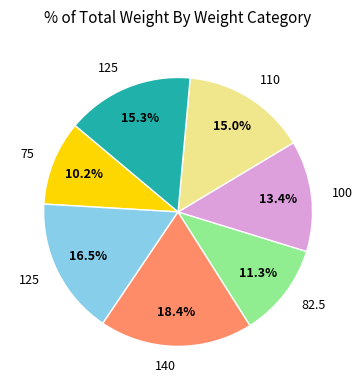

Is there a majority slice in this chart?

No